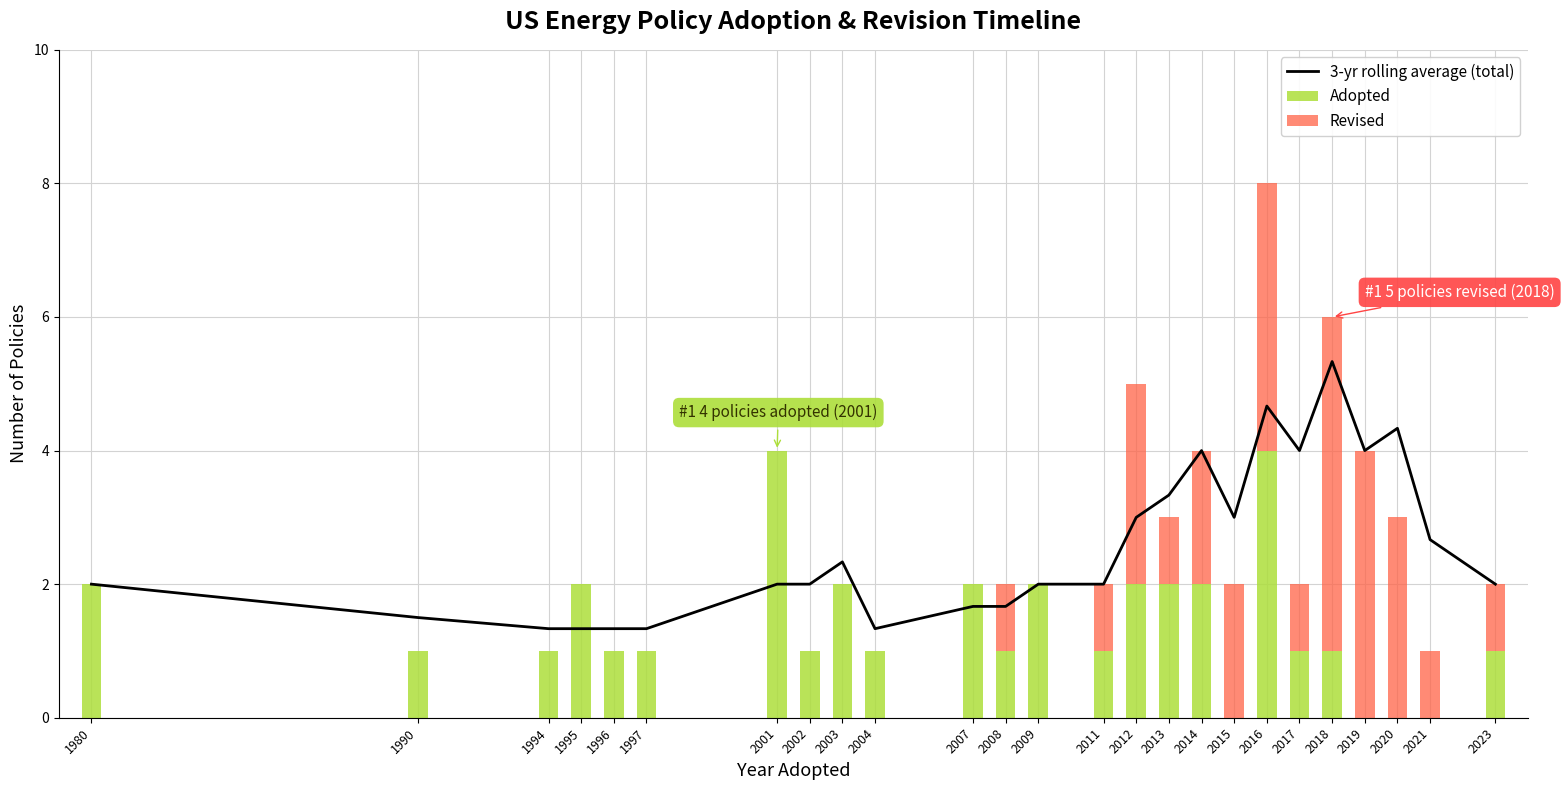

What is the highest value of the Adopted series?

4